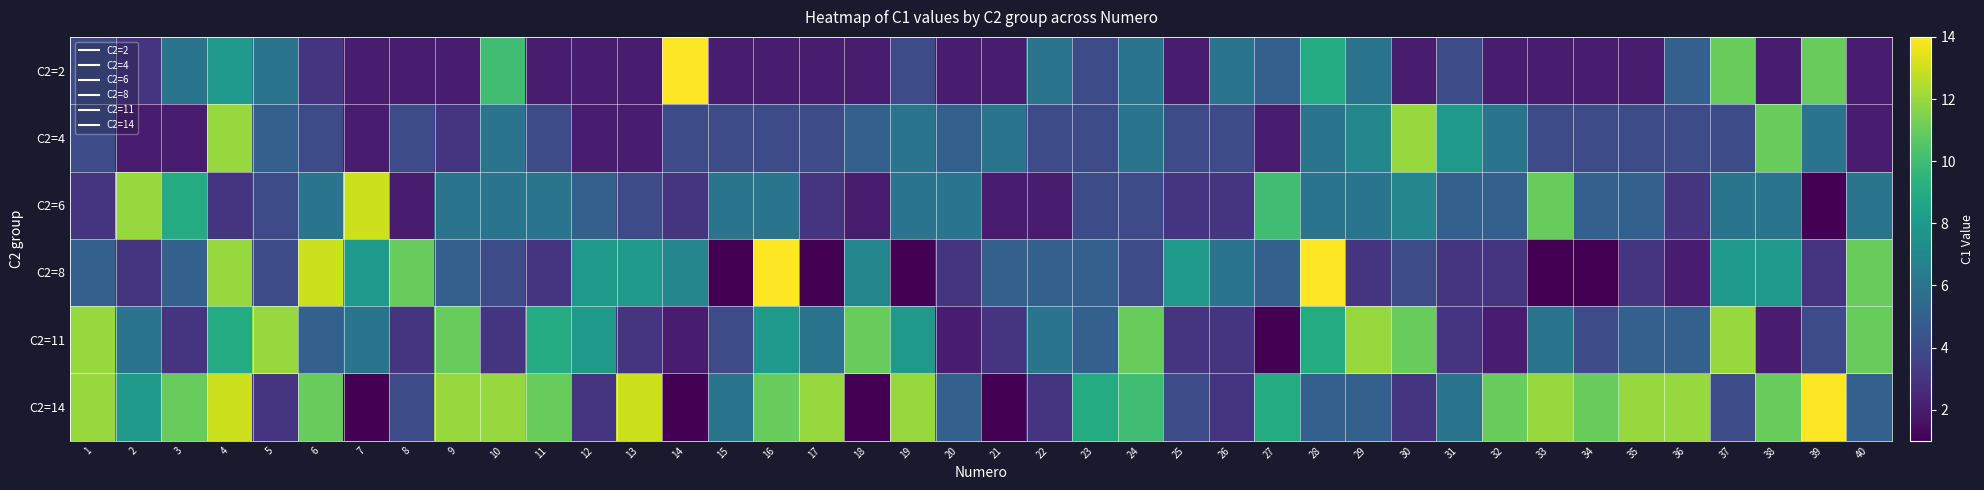

Reading left to right, extract all data points from this chart.

C2=2: 1=4	2=3	3=6	4=8	5=6	6=3	7=2	8=2	9=2	10=10	11=2	12=2	13=2	14=14	15=2	16=2	17=2	18=2	19=4	20=2	21=2	22=6	23=4	24=6	25=2	26=6	27=5	28=9	29=6	30=2	31=4	32=2	33=2	34=2	35=2	36=5	37=11	38=2	39=11	40=2
C2=4: 1=4	2=2	3=2	4=12	5=5	6=4	7=2	8=4	9=3	10=6	11=4	12=2	13=2	14=4	15=4	16=4	17=4	18=5	19=6	20=5	21=6	22=4	23=4	24=6	25=4	26=4	27=2	28=6	29=7	30=12	31=8	32=6	33=4	34=4	35=4	36=4	37=4	38=11	39=6	40=2
C2=6: 1=3	2=12	3=9	4=3	5=4	6=6	7=13	8=2	9=6	10=6	11=6	12=5	13=4	14=3	15=6	16=6	17=3	18=2	19=6	20=6	21=2	22=2	23=4	24=4	25=3	26=3	27=10	28=6	29=6	30=7	31=5	32=5	33=11	34=5	35=5	36=3	37=6	38=6	39=1	40=6
C2=8: 1=5	2=3	3=5	4=12	5=4	6=13	7=8	8=11	9=5	10=4	11=3	12=8	13=8	14=7	15=1	16=14	17=1	18=7	19=1	20=3	21=5	22=5	23=5	24=4	25=8	26=6	27=5	28=14	29=3	30=4	31=3	32=3	33=1	34=1	35=3	36=2	37=8	38=8	39=3	40=11
C2=11: 1=12	2=6	3=3	4=9	5=12	6=5	7=6	8=3	9=11	10=3	11=9	12=8	13=3	14=2	15=4	16=8	17=6	18=11	19=8	20=2	21=3	22=6	23=5	24=11	25=3	26=3	27=1	28=9	29=12	30=11	31=3	32=2	33=6	34=4	35=5	36=5	37=12	38=2	39=4	40=11
C2=14: 1=12	2=8	3=11	4=13	5=3	6=11	7=1	8=4	9=12	10=12	11=11	12=3	13=13	14=1	15=6	16=11	17=12	18=1	19=12	20=5	21=1	22=3	23=9	24=10	25=4	26=3	27=9	28=5	29=5	30=3	31=6	32=11	33=12	34=11	35=12	36=12	37=4	38=11	39=14	40=5